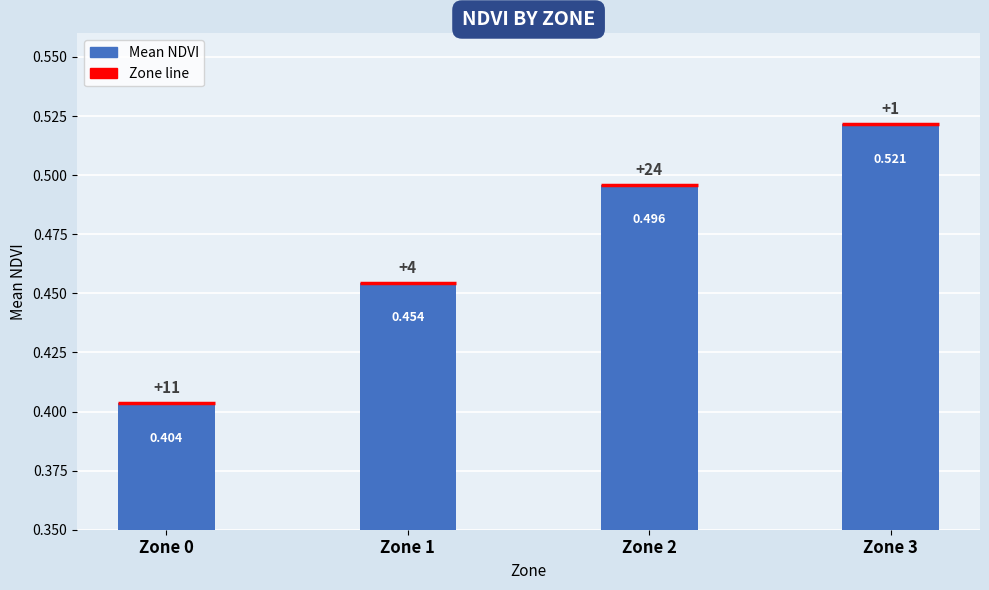

Reading left to right, what are all the values shown in this chart?

0.4	0.5	0.5	0.5